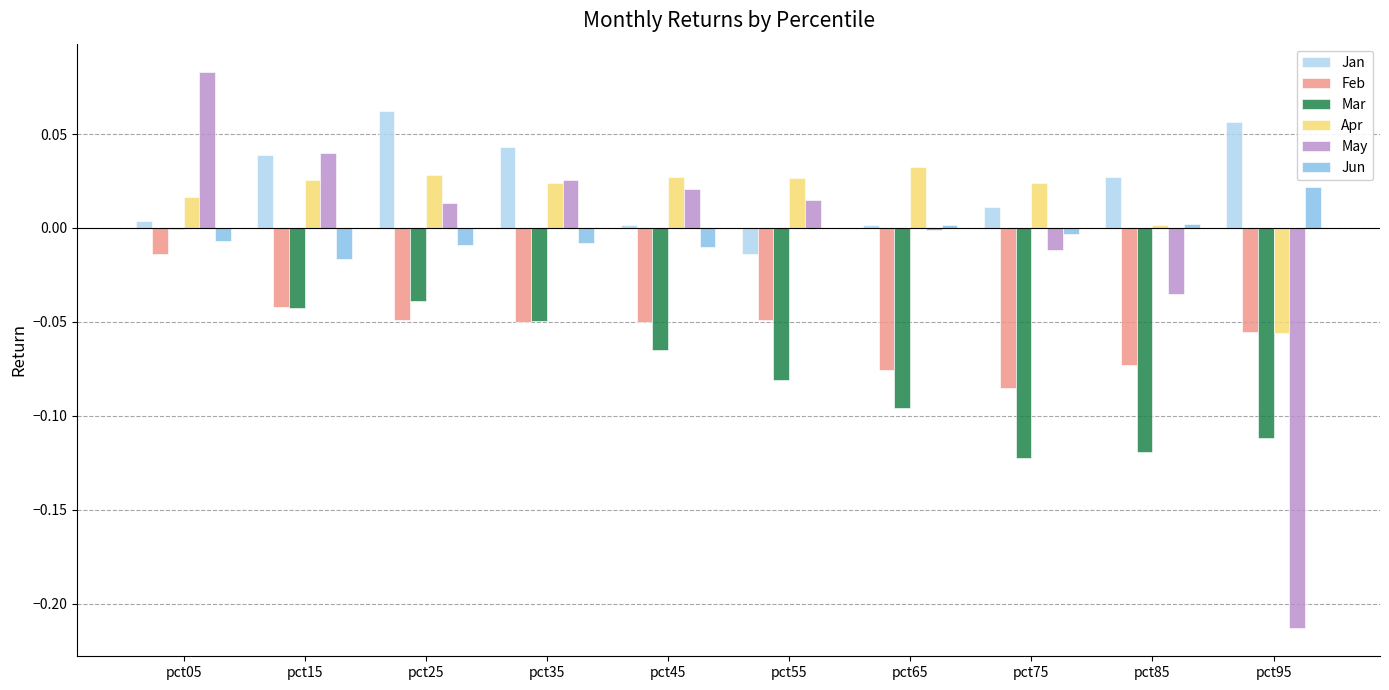

The value of Jan at pct65 is 0.0. True or false?

True